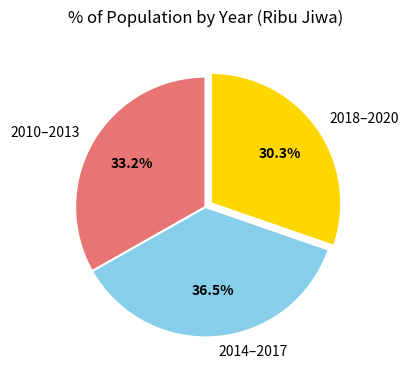

Does 2018–2020 represent more than half of the total?

No